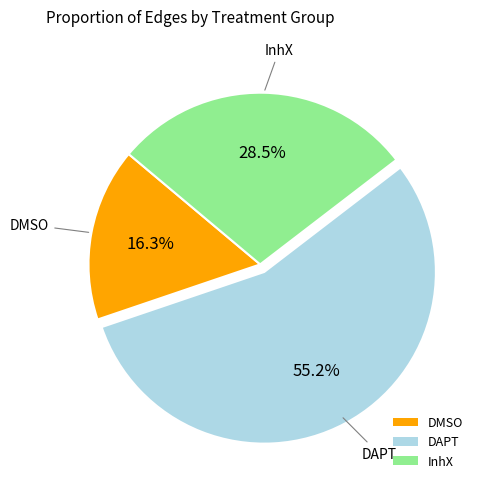

Approximately how many times larger is the value at InhX compared to DAPT?

0.5